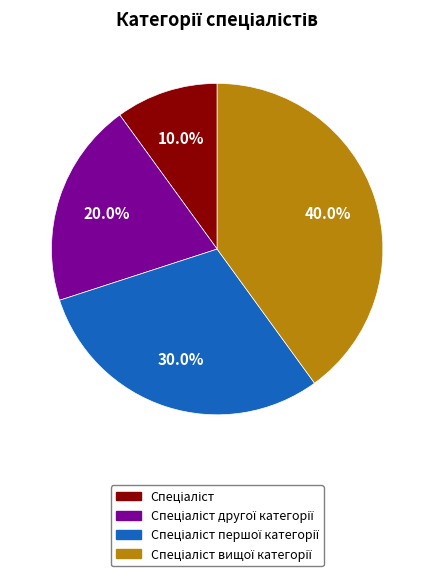

Does any single category account for the majority?

No